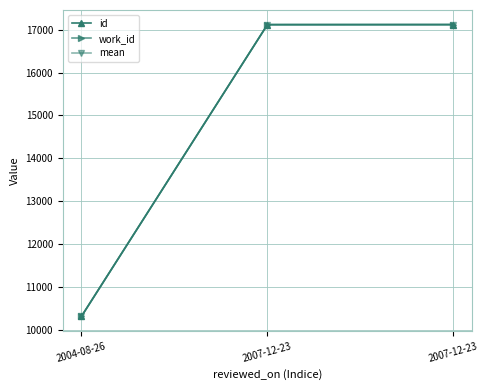

What is the average value of the id series?

14848